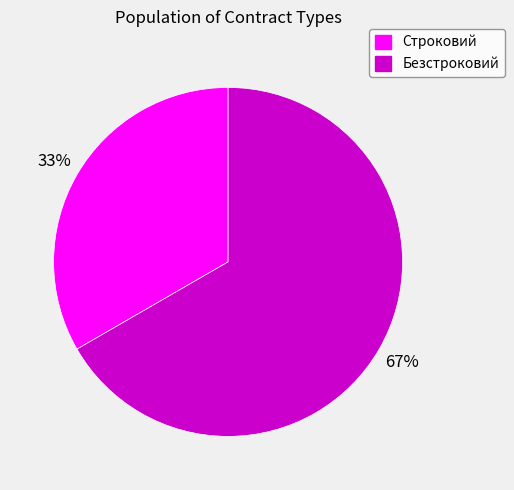

Is the sum of Безстроковий and Строковий greater than half?

Yes